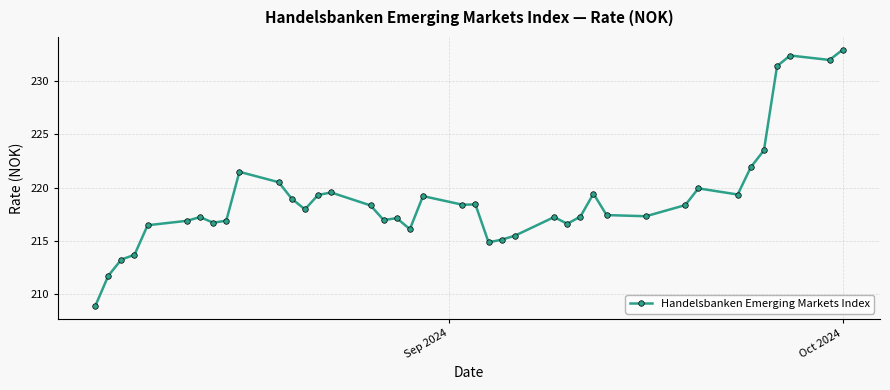

What is the minimum value shown in the chart?

208.8